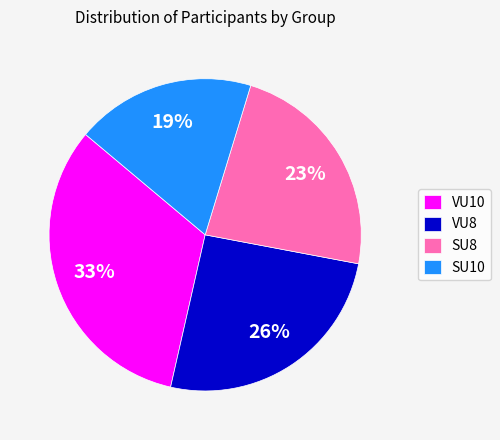

To the nearest percent, what is the combined percentage of VU8 and SU8?

49%